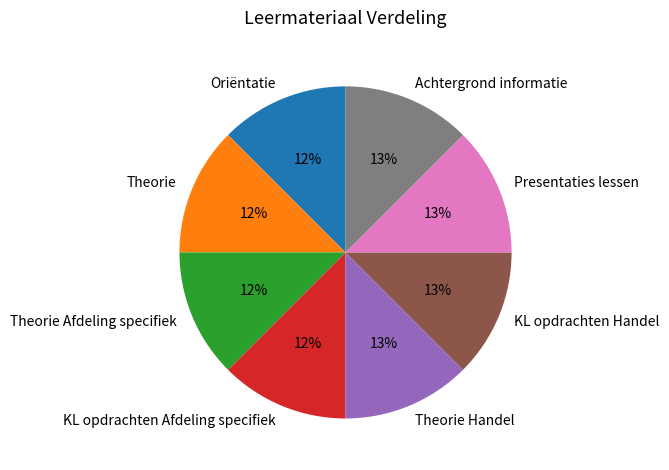

To the nearest percent, what percentage of the pie is KL opdrachten Handel?

13%